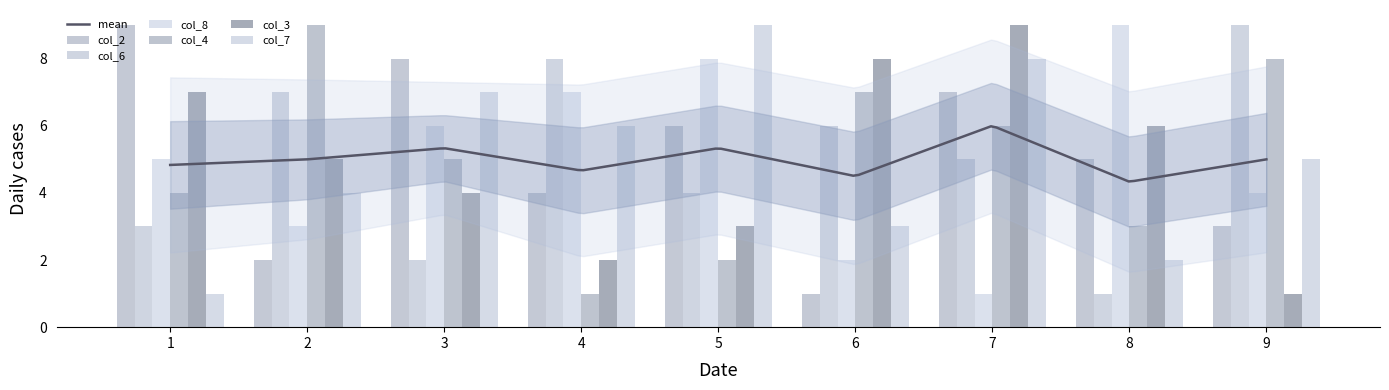

How many categories are shown in the chart?

9